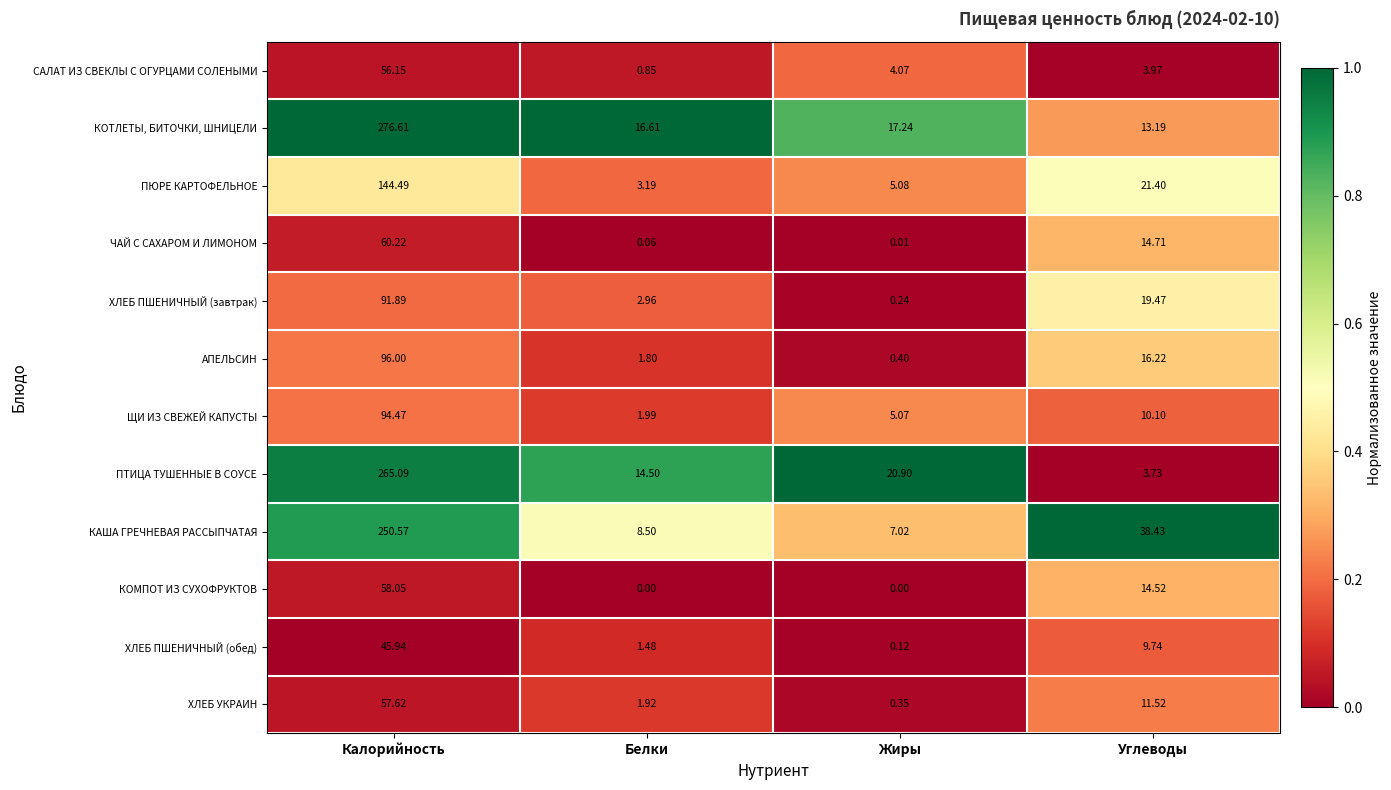

Between Жиры and Углеводы, which series saw the biggest shift?

КАША ГРЕЧНЕВАЯ РАССЫПЧАТАЯ